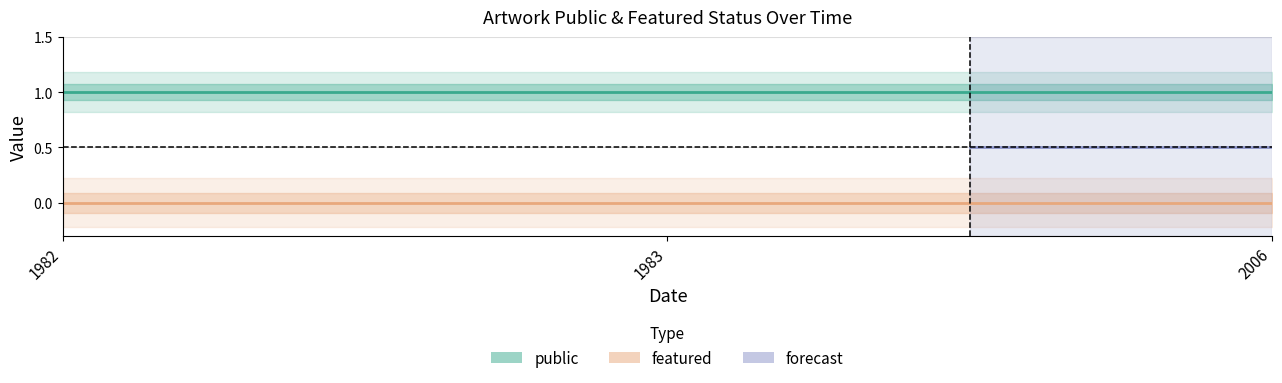

Which has a higher value, 2006 or 1982?

2006